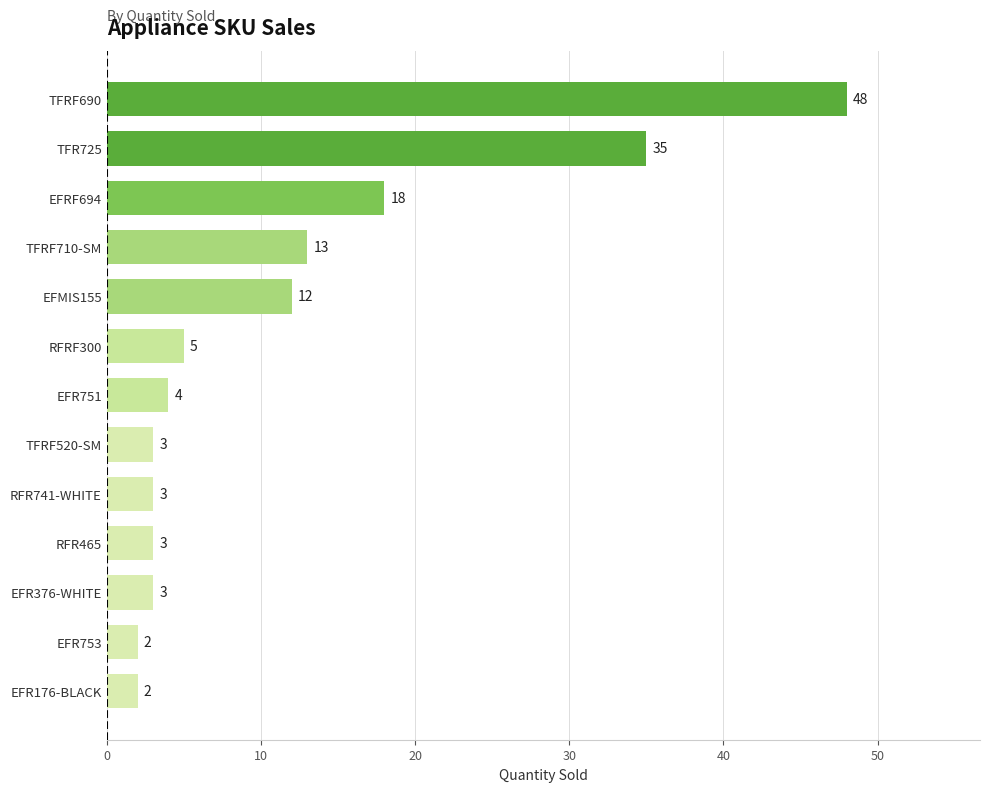

What is the ratio of the value at EFR376-WHITE to the value at RFRF300?

0.6